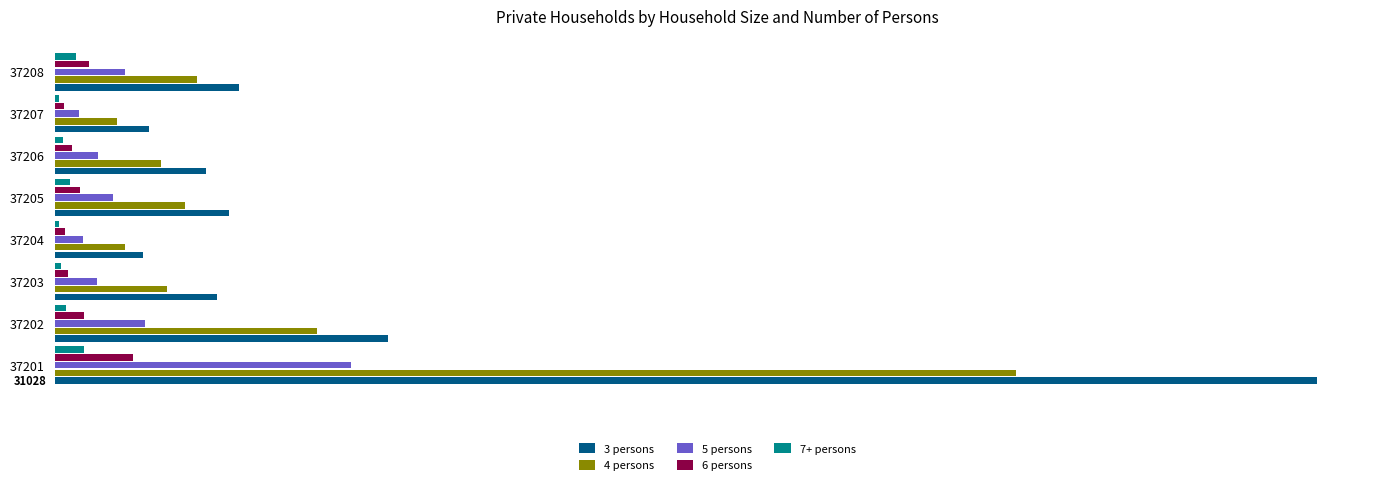

What are all the series names shown in the legend?

3 persons, 4 persons, 5 persons, 6 persons, 7+ persons